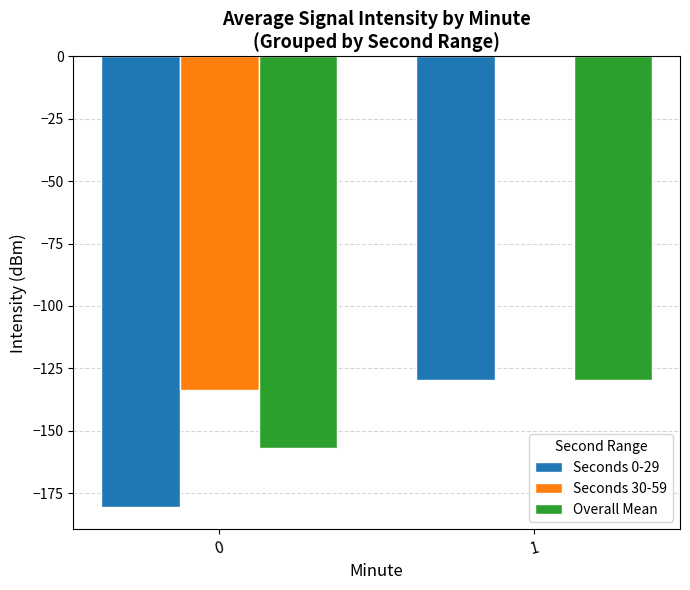

How many groups of bars are there?

2